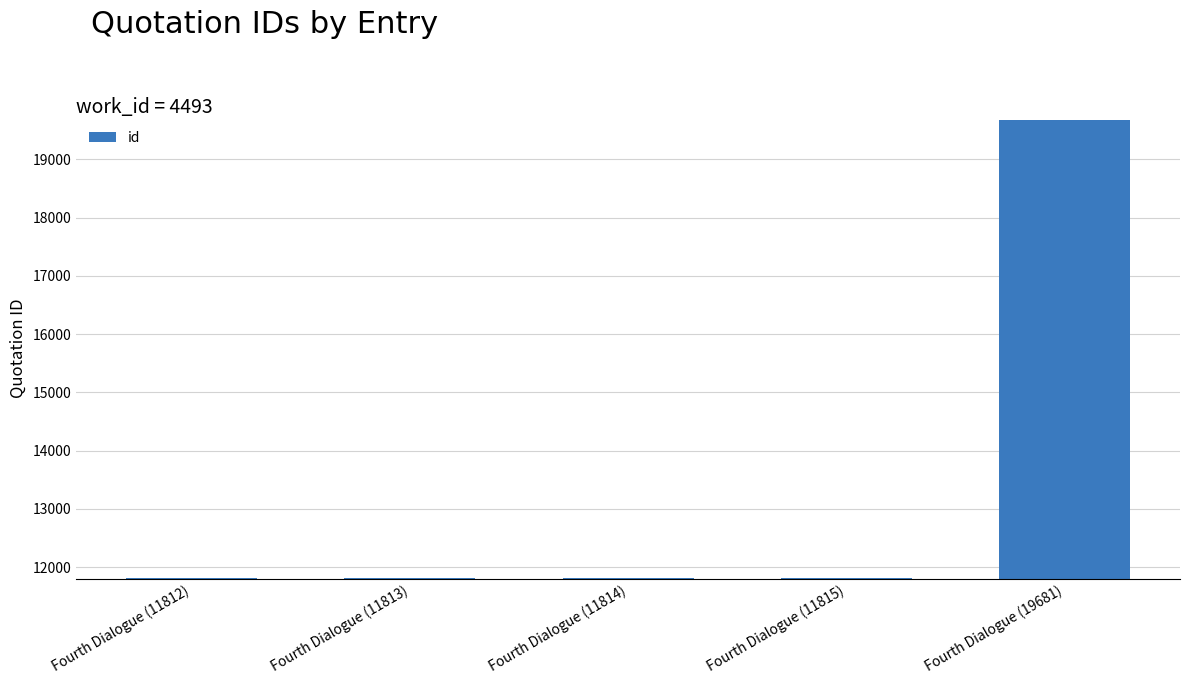

What is the ratio of the value at Fourth Dialogue (11815) to the value at Fourth Dialogue (11813)?

1.0